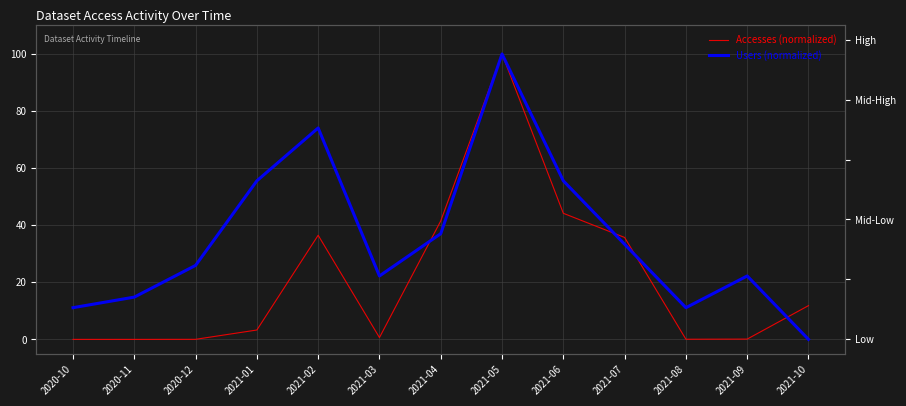

Reading right to left, list all the values displayed in this chart.

Accesses (normalized): 2021-10=11.8	2021-09=0.1	2021-08=0.1	2021-07=35.7	2021-06=44.2	2021-05=100.0	2021-04=41.5	2021-03=0.6	2021-02=36.5	2021-01=3.3	2020-12=0.0	2020-11=0.0	2020-10=0.0
Users (normalized): 2021-10=0.0	2021-09=22.2	2021-08=11.1	2021-07=33.3	2021-06=55.6	2021-05=100.0	2021-04=37.0	2021-03=22.2	2021-02=74.1	2021-01=55.6	2020-12=25.9	2020-11=14.8	2020-10=11.1